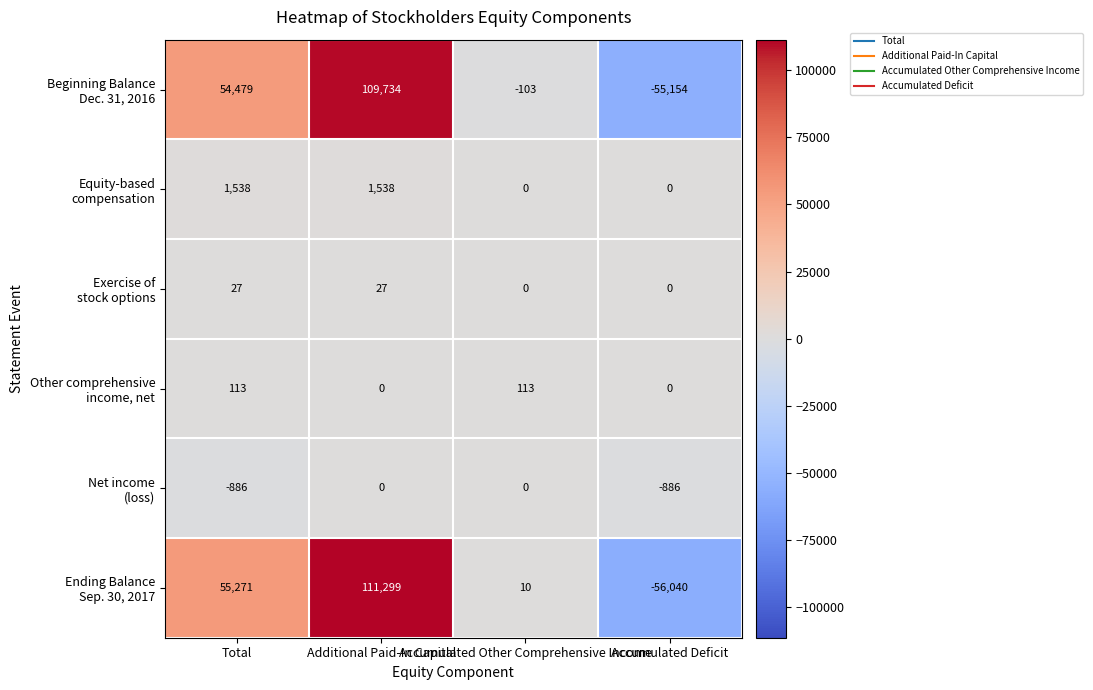

At how many categories does at least one series exceed 75558?

1